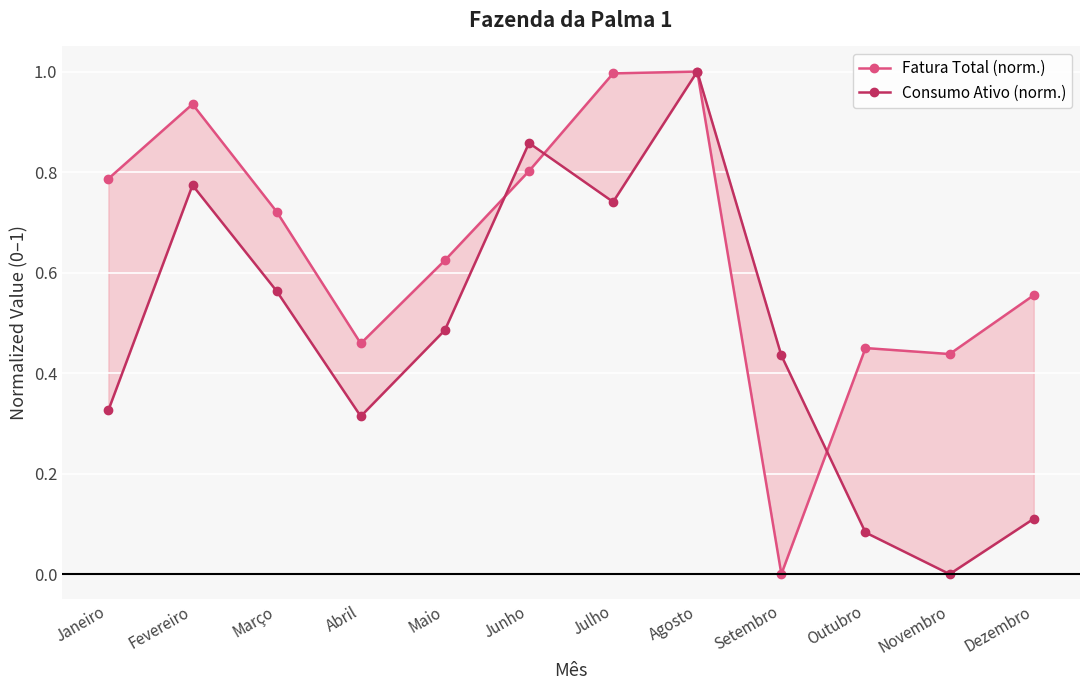

Where is the first local minimum for Consumo Ativo (norm.)?

Abril